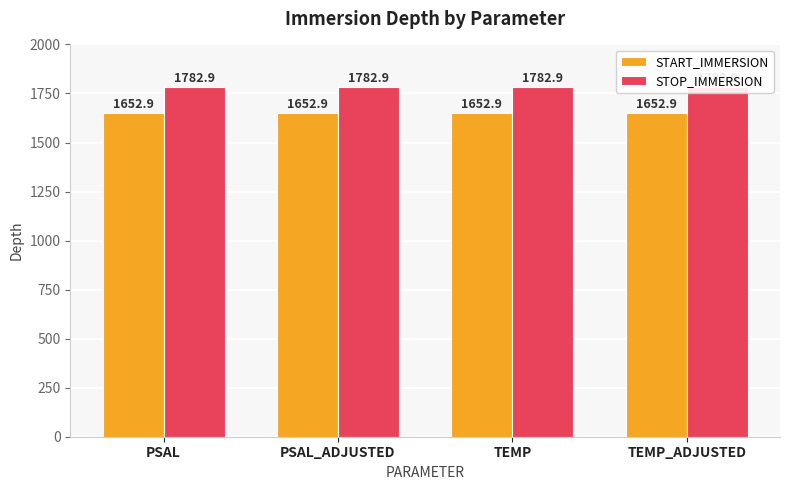

What is the value of the STOP_IMMERSION bar at the 1st from the left?

1782.9